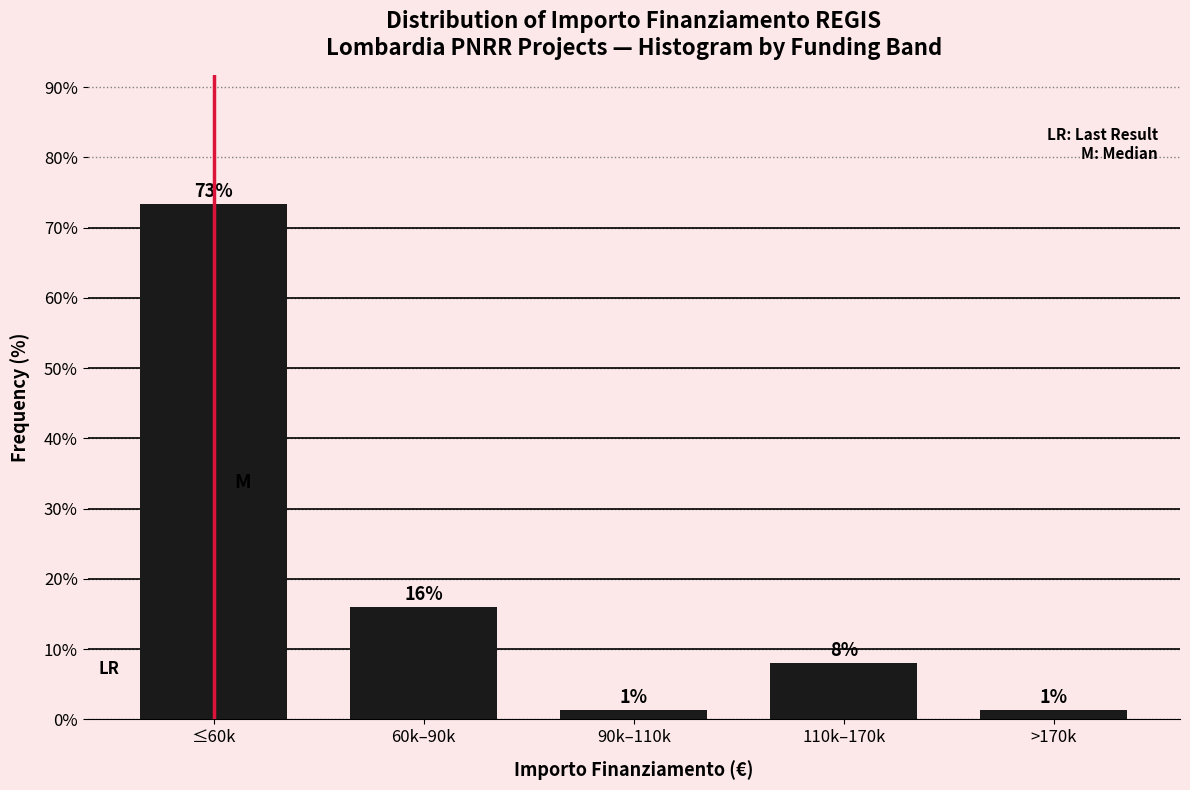

What is the difference between the maximum and second lowest values?

72.0